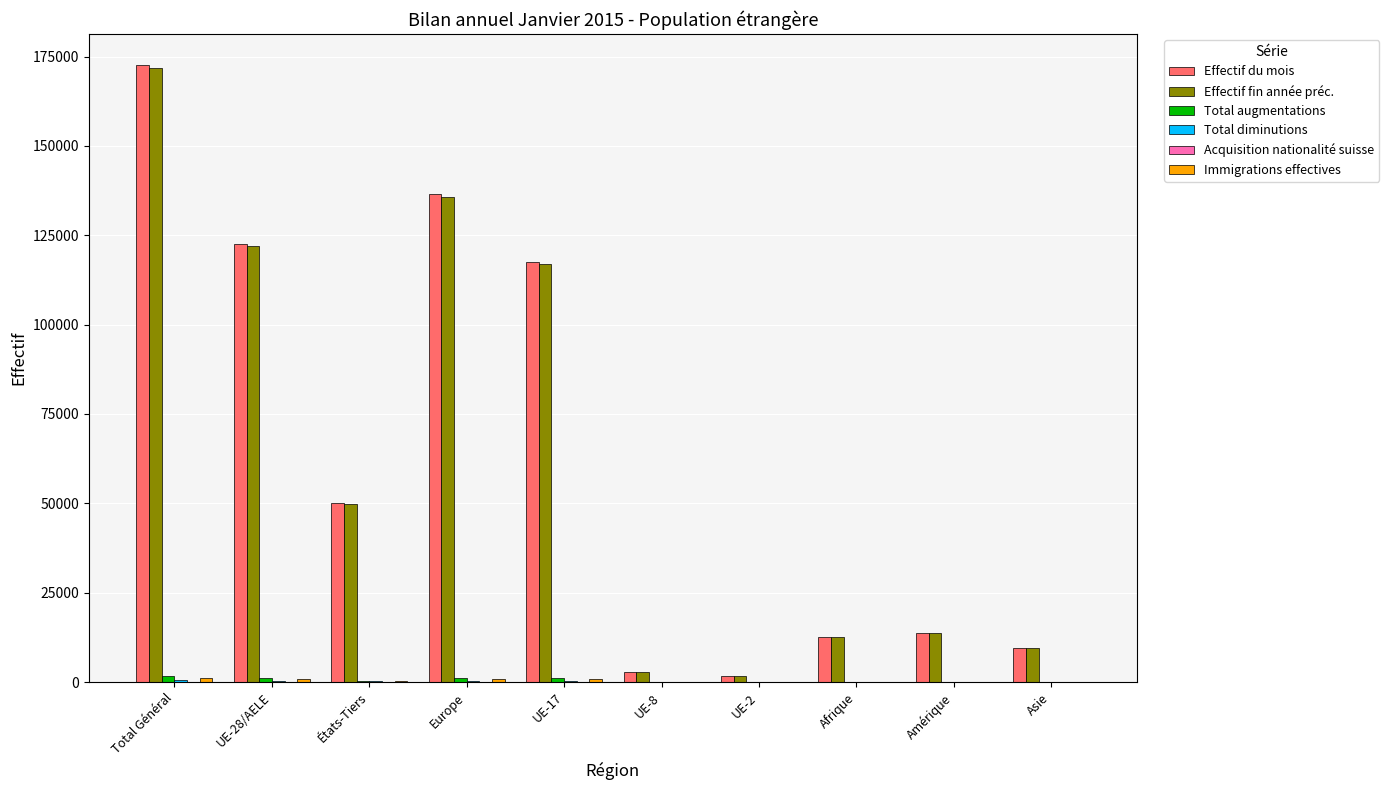

At which category is the sum across all series the highest?

Total Général